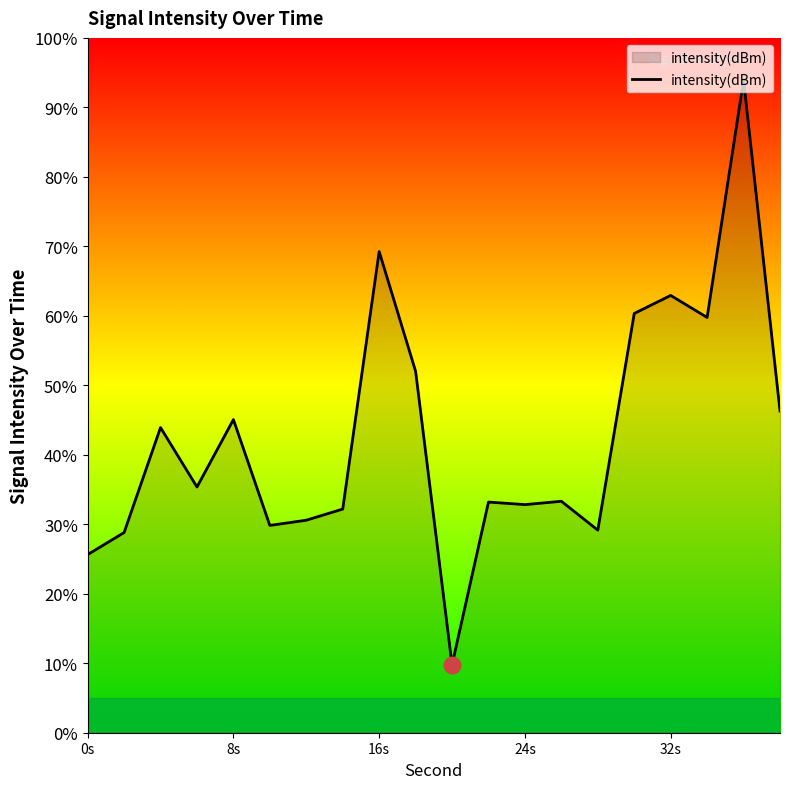

Does the chart have visible grid lines?

No